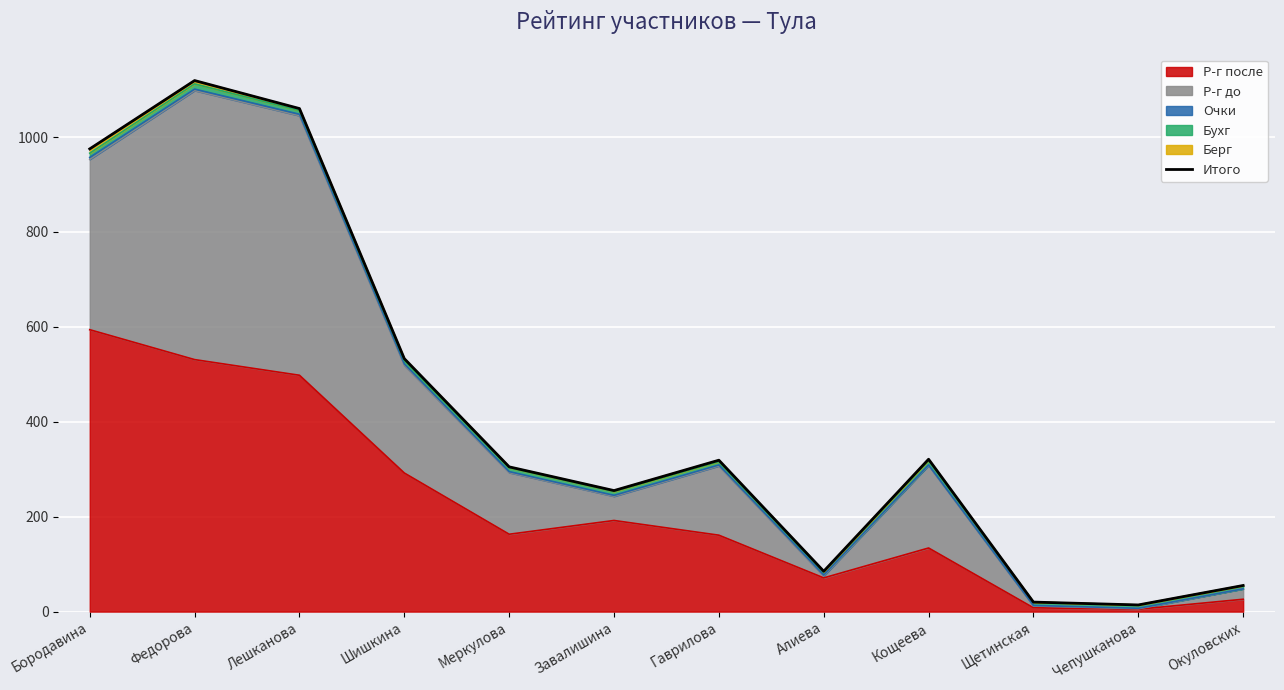

The value of Р-г после at Шишкина is 424. True or false?

False